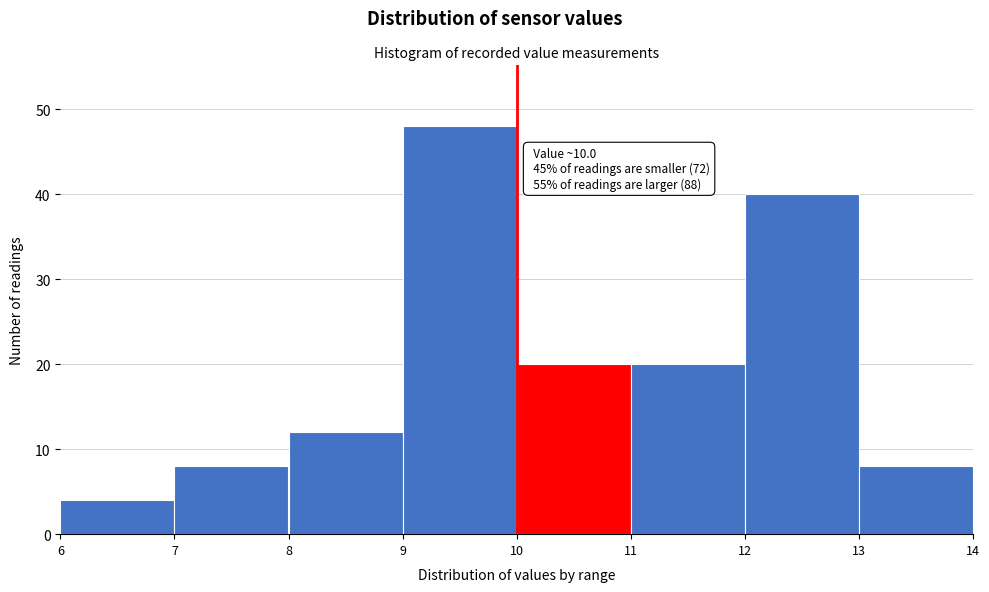

Over which range of the x-axis is the bar tallest?

9 to 10